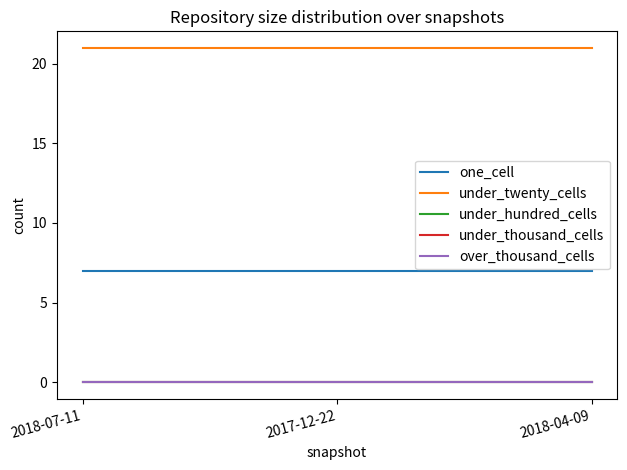

Is this an area chart (filled region under the line)?

No